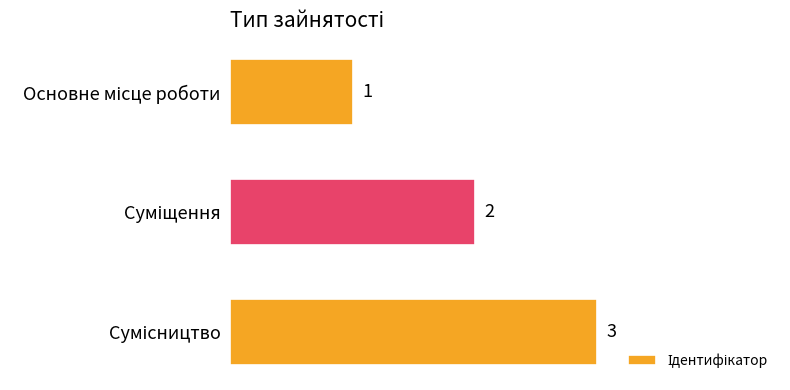

What is the maximum value shown in the chart?

3